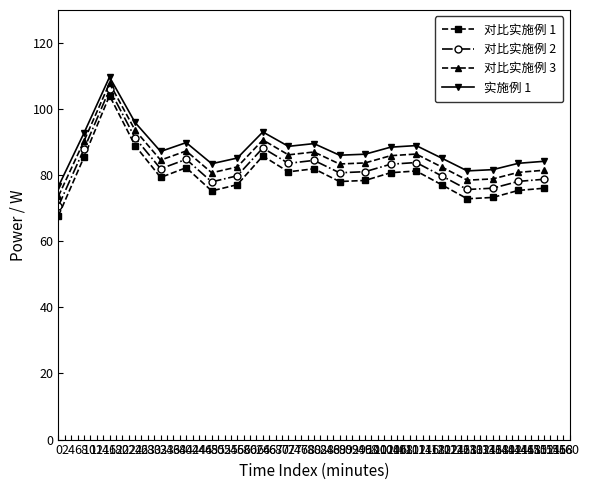

How many distinct data groups are displayed?

4